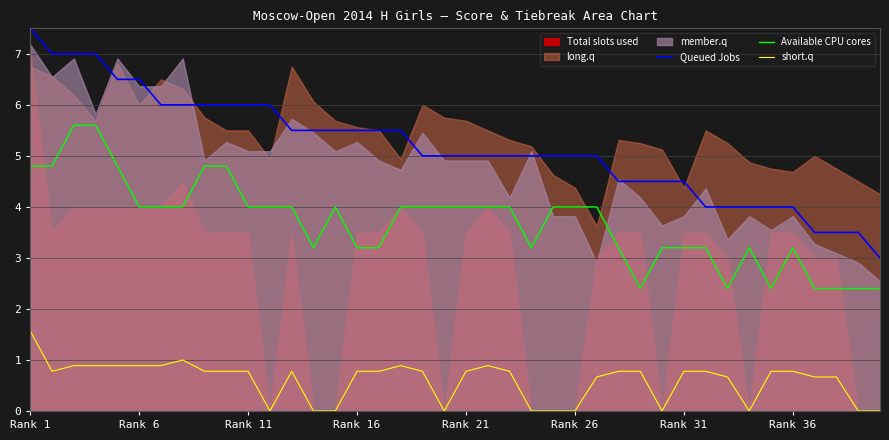

Which category has the highest value in the Queued Jobs series?

Rank 1